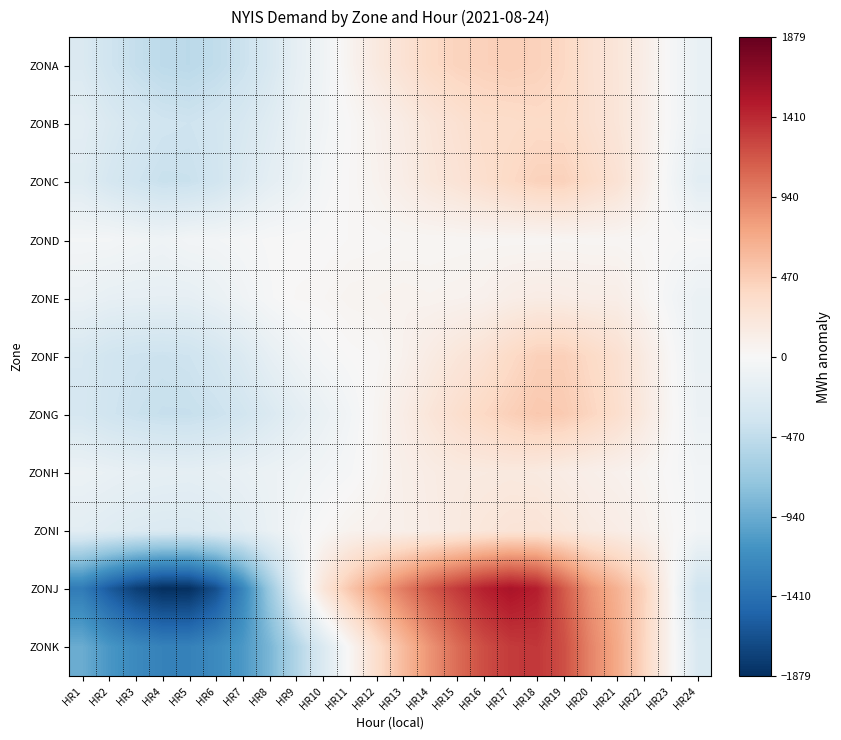

Rank the series at HR21 from lowest to highest value.

ZOND, ZONH, ZONE, ZONI, ZONA, ZONB, ZONC, ZONF, ZONG, ZONJ, ZONK